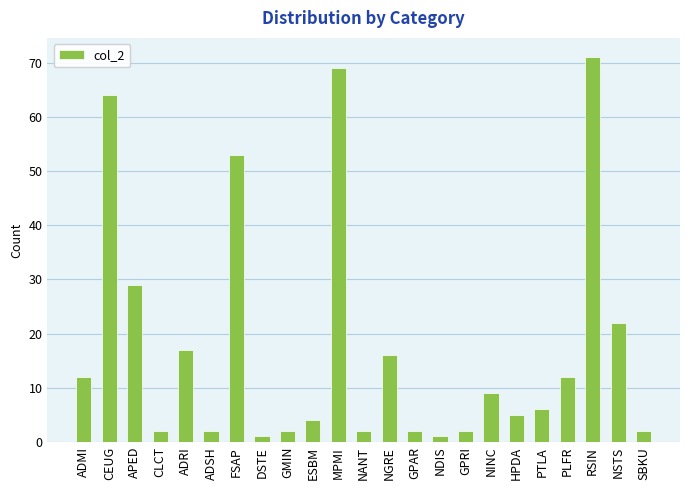

What position from the left is RSIN?

21